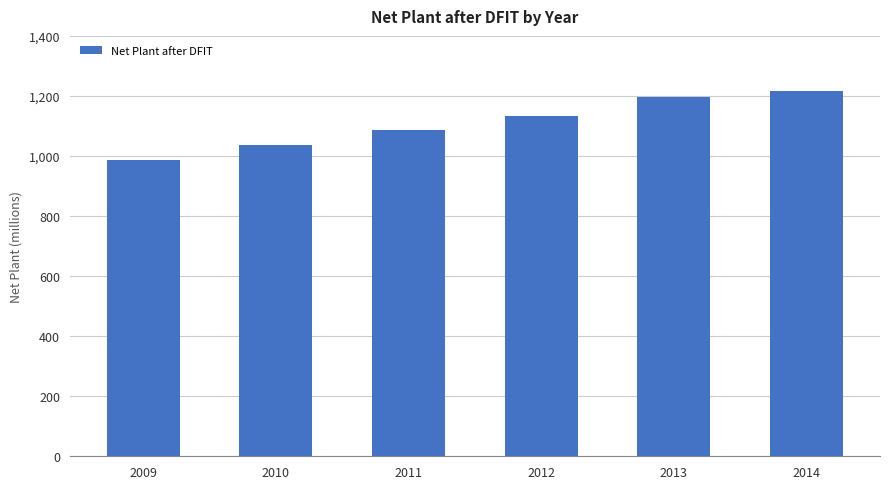

True or false: the data shows 716262 at 2014.

False